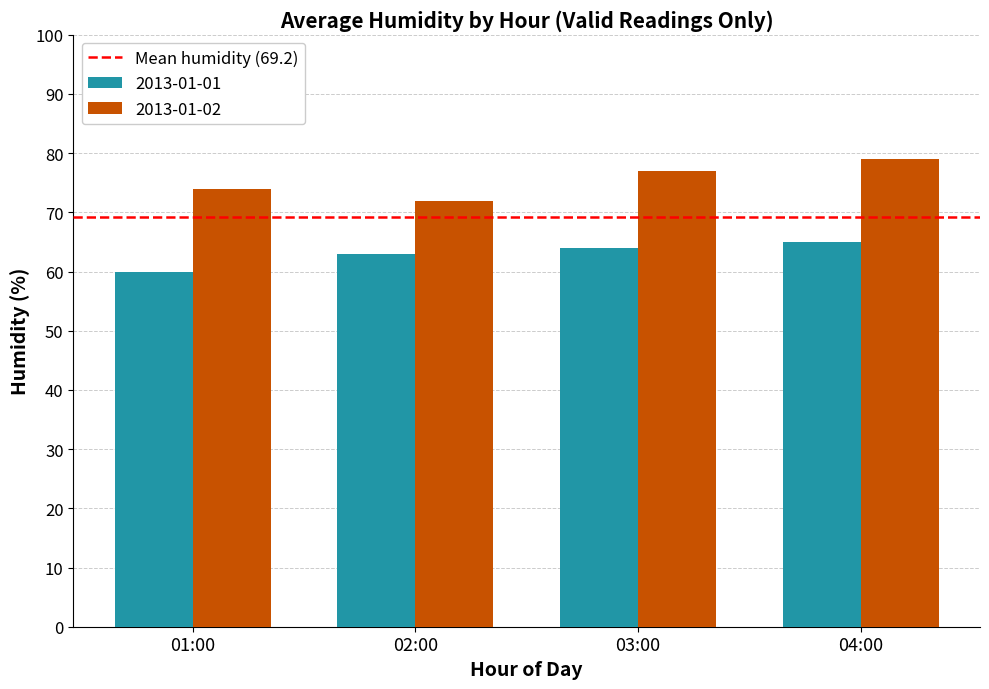

Does the chart contain any negative values?

No